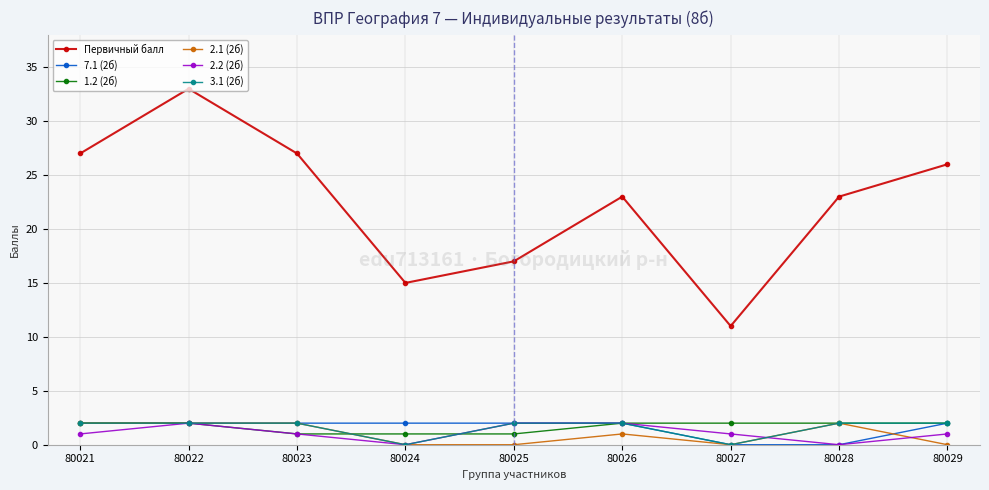

What is the value of the 1.2 (2б) point at the 5th from the left?

1